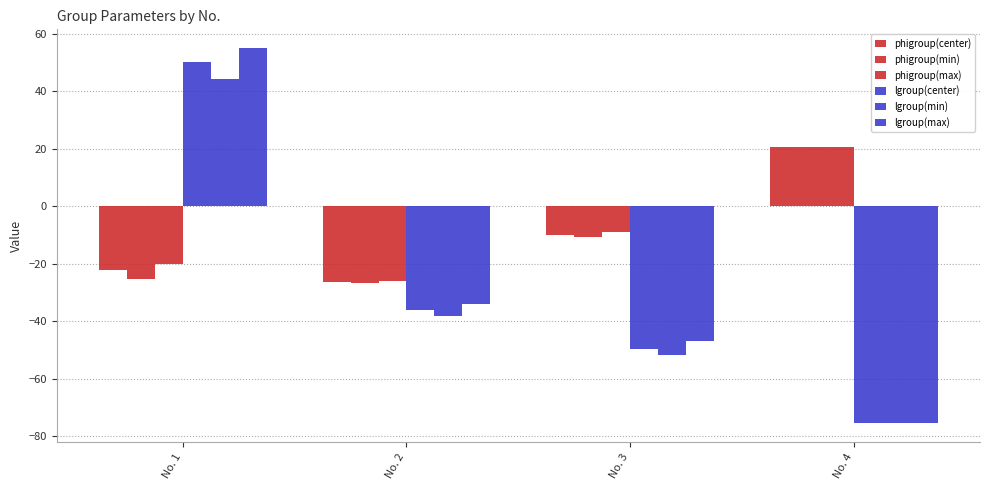

What is the maximum value shown in the chart?

55.0